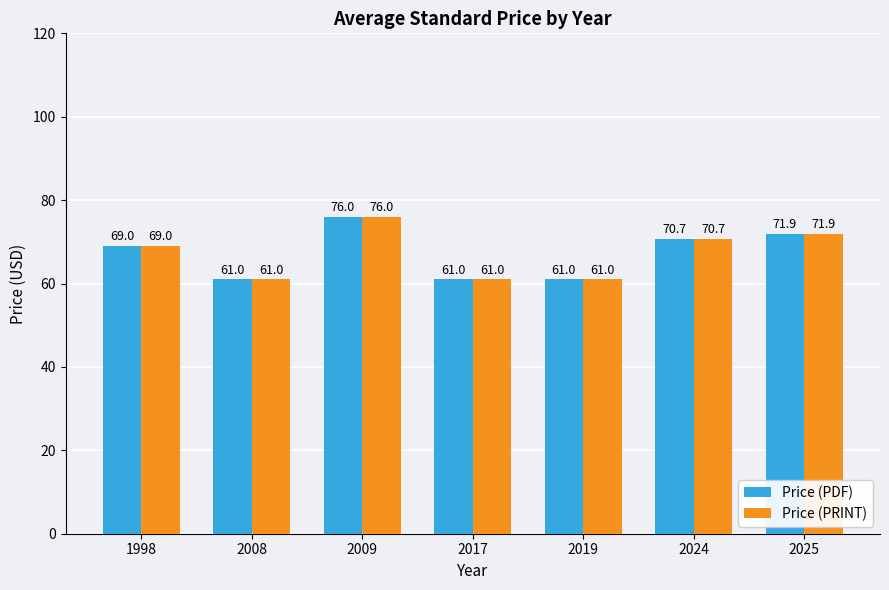

How many categories are shown in the chart?

7